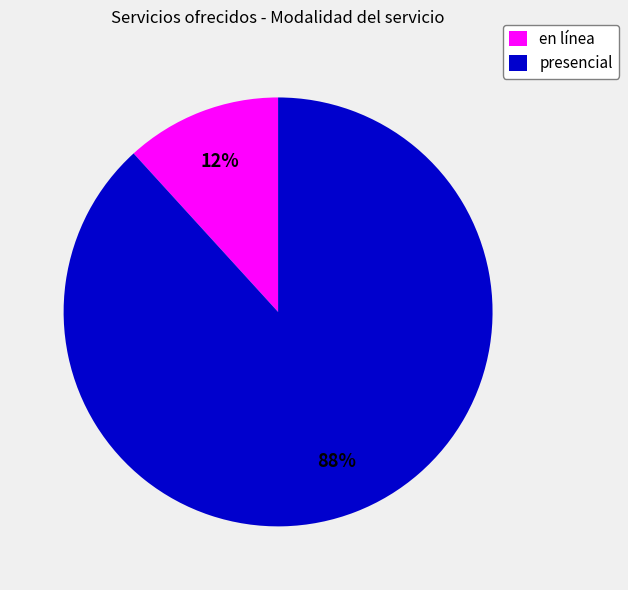

Rank the categories by value from highest to lowest.

presencial, en línea